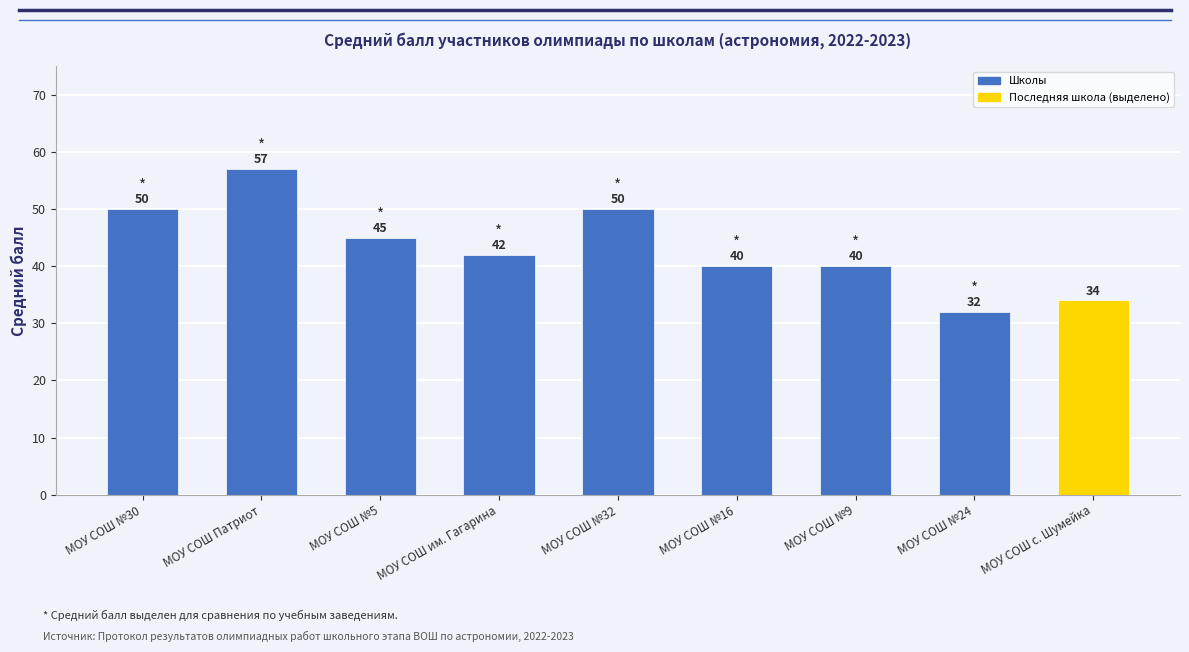

True or false: the data shows 32 at МОУ СОШ №24.

True